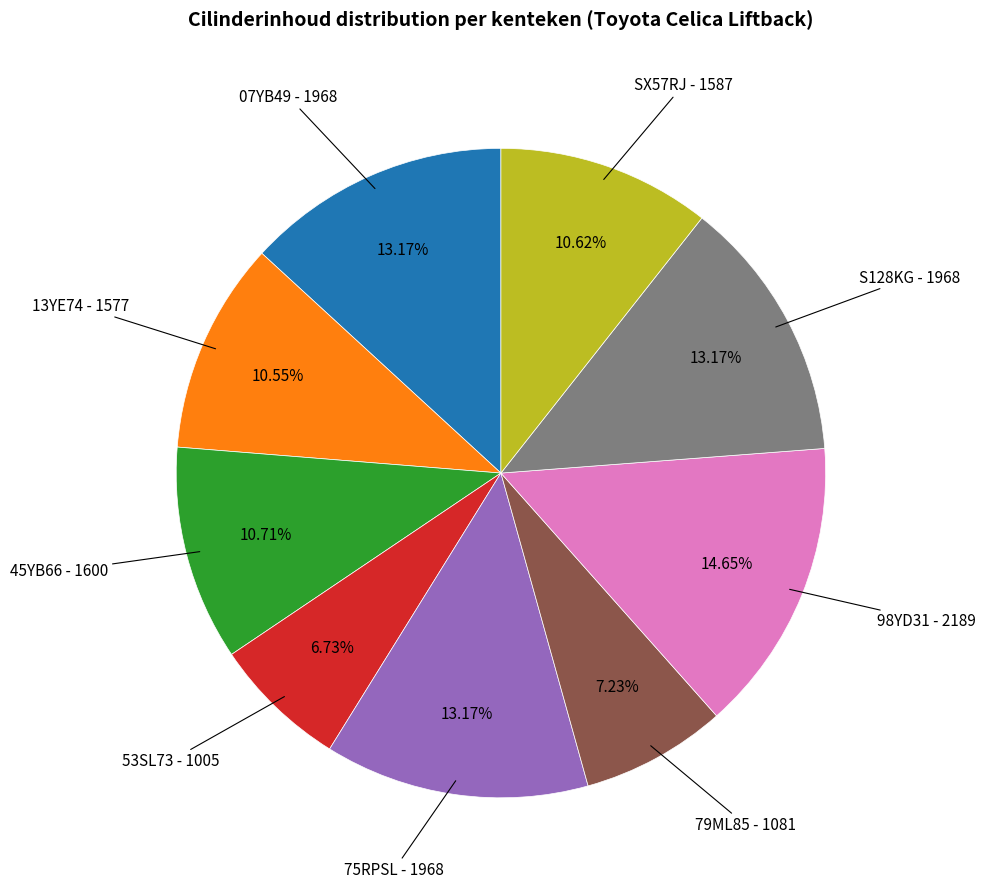

How many slices are in this pie chart?

9